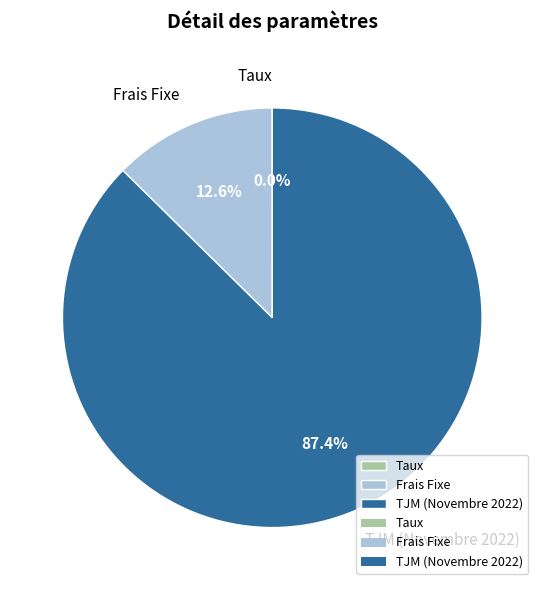

What portion of the pie excludes Frais Fixe?

87.4%